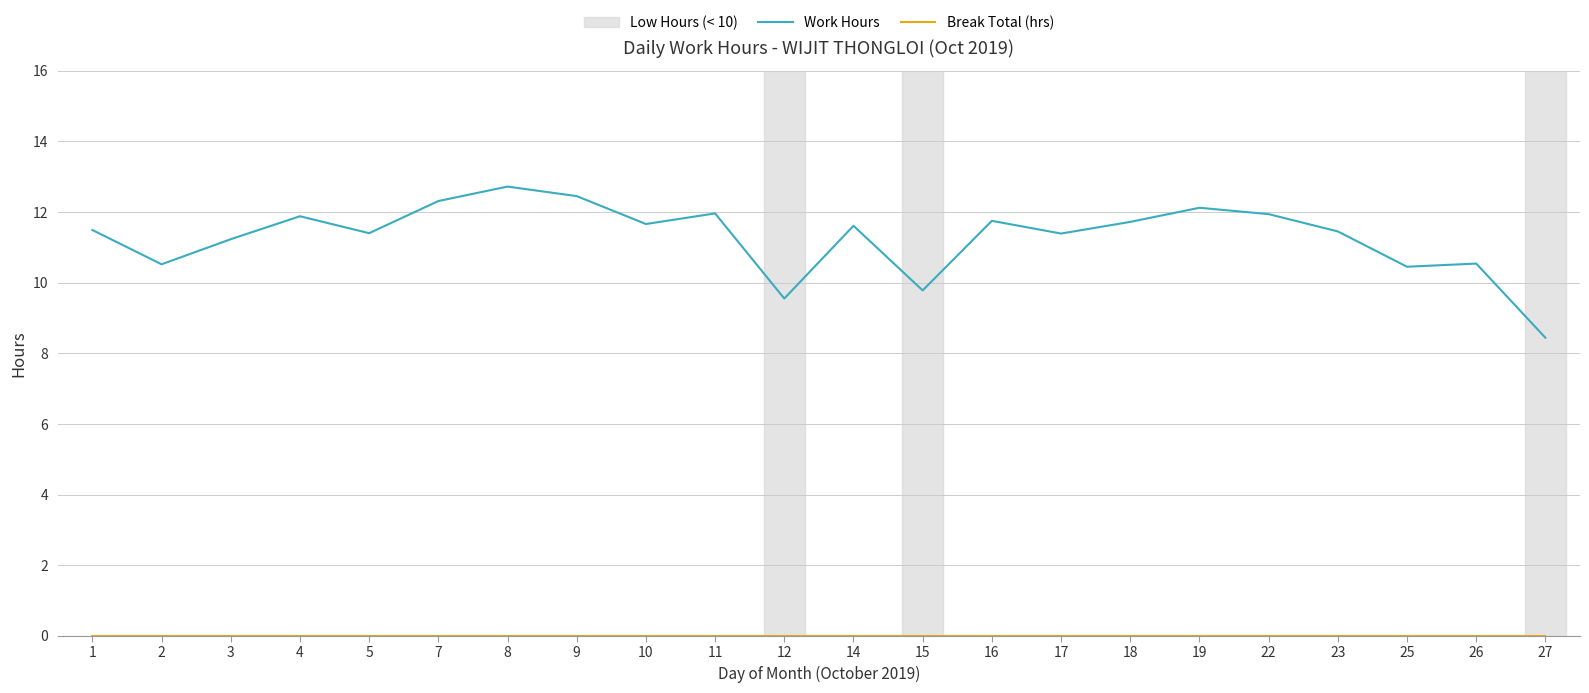

What is the difference between the highest and lowest values at 18?

11.7